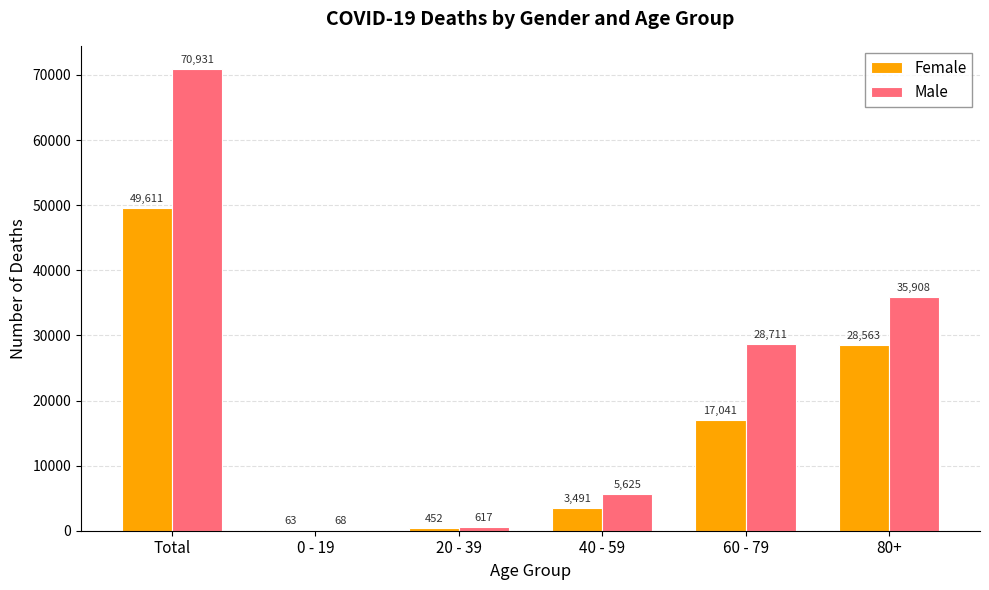

What is the total value across all series at 60 - 79?

45752